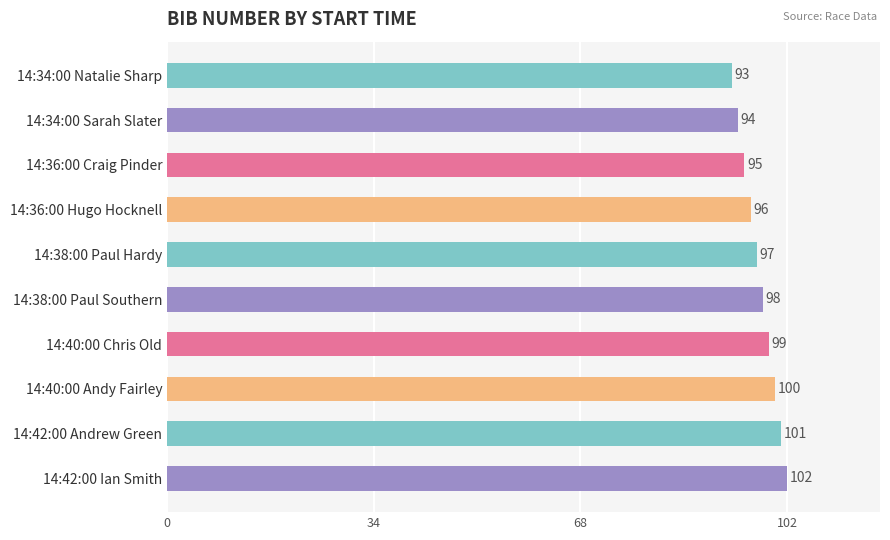

Rank the categories by value from highest to lowest.

14:42:00 Ian Smith, 14:42:00 Andrew Green, 14:40:00 Andy Fairley, 14:40:00 Chris Old, 14:38:00 Paul Southern, 14:38:00 Paul Hardy, 14:36:00 Hugo Hocknell, 14:36:00 Craig Pinder, 14:34:00 Sarah Slater, 14:34:00 Natalie Sharp